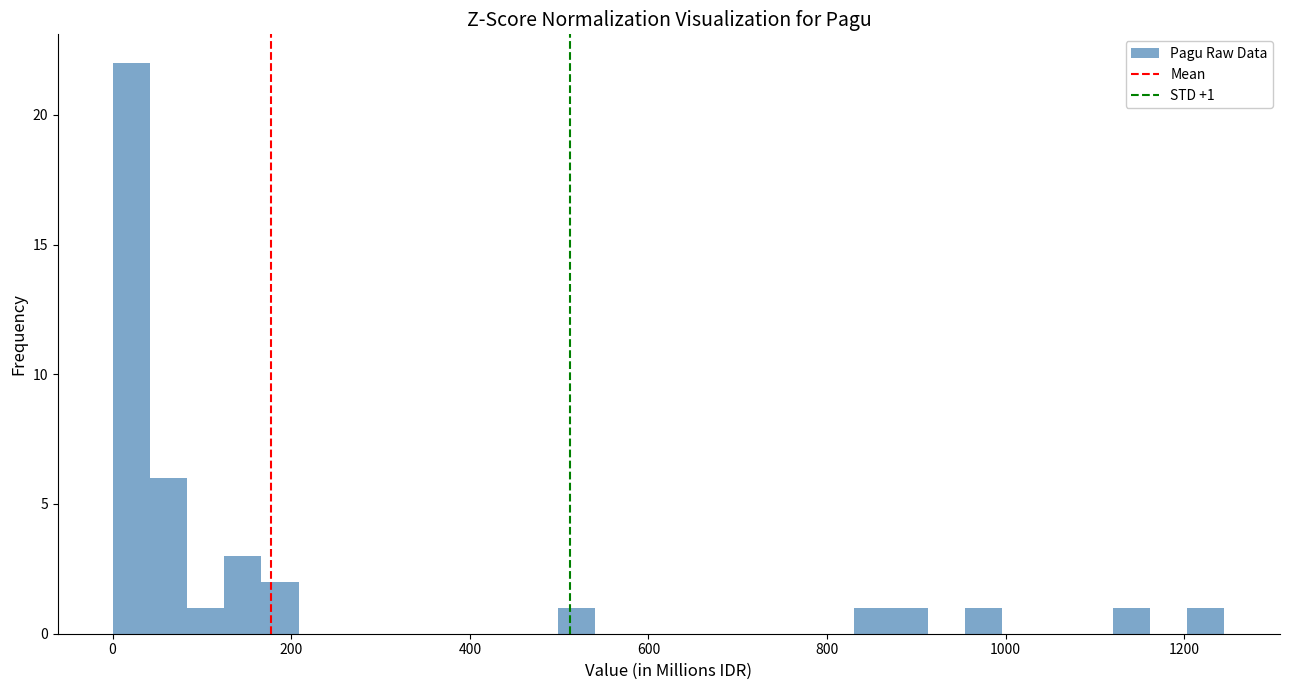

Read against the x-axis, roughly where is the centre of the tallest bar?

20